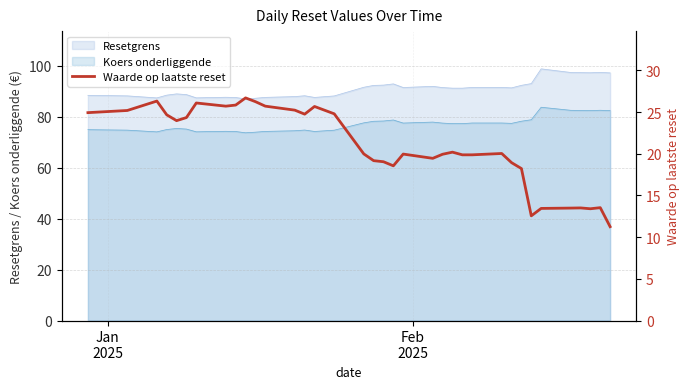

True or false: Koers onderliggende and Resetgrens cross at least once.

False